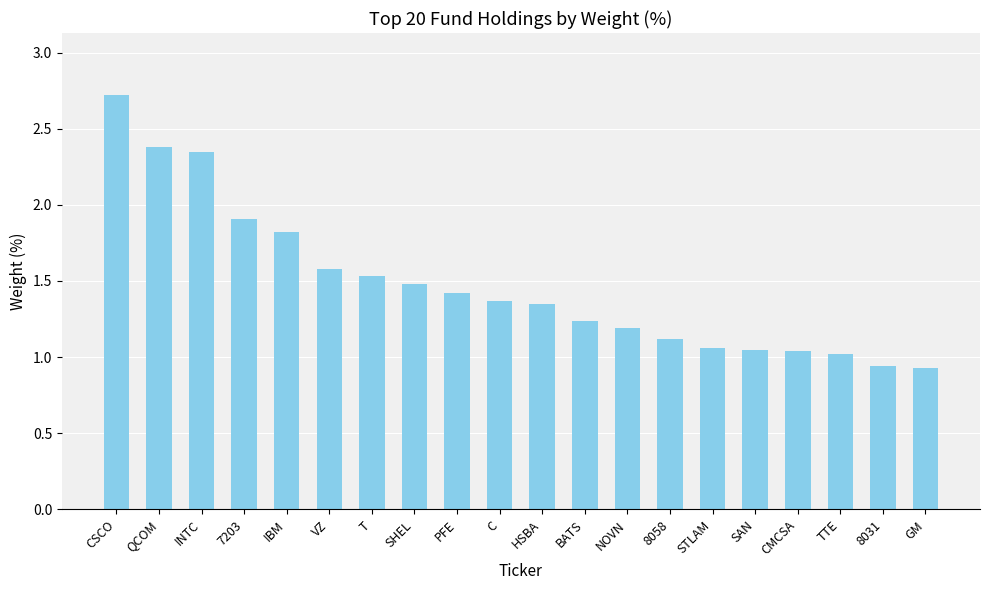

Does the chart contain stacked bars?

No